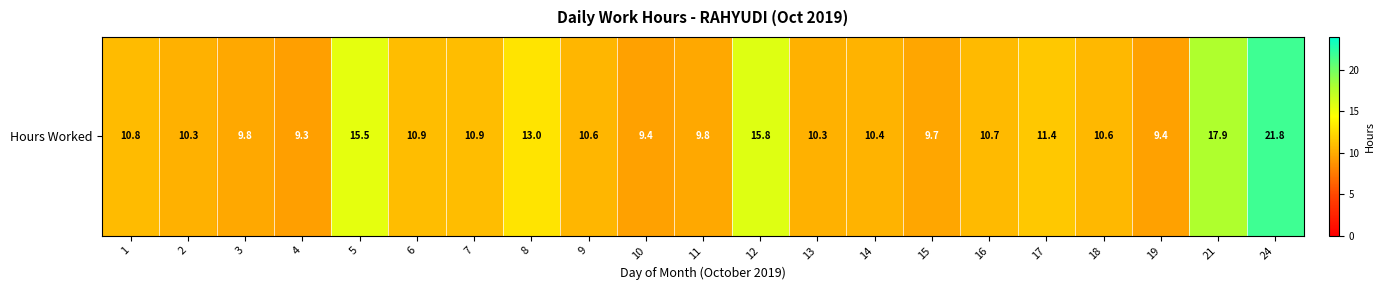

Approximately how many times larger is the value at 16 compared to 21?

0.6